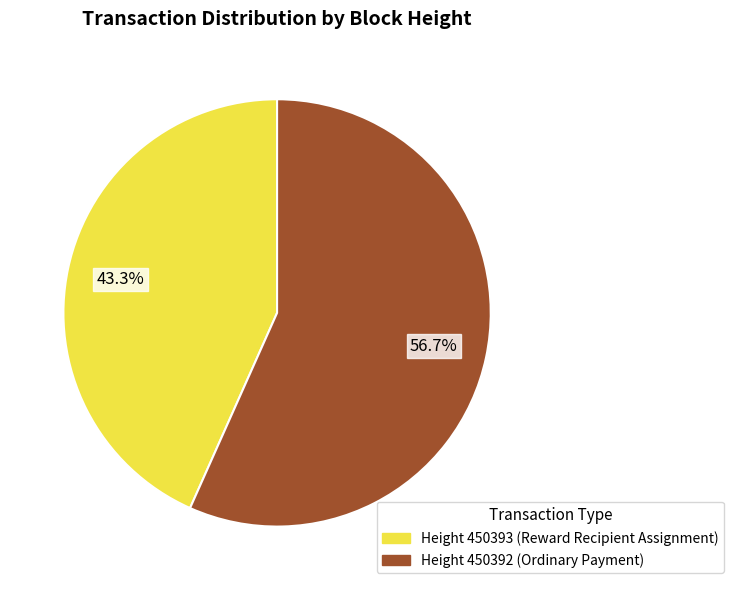

Does any single category account for the majority?

Yes